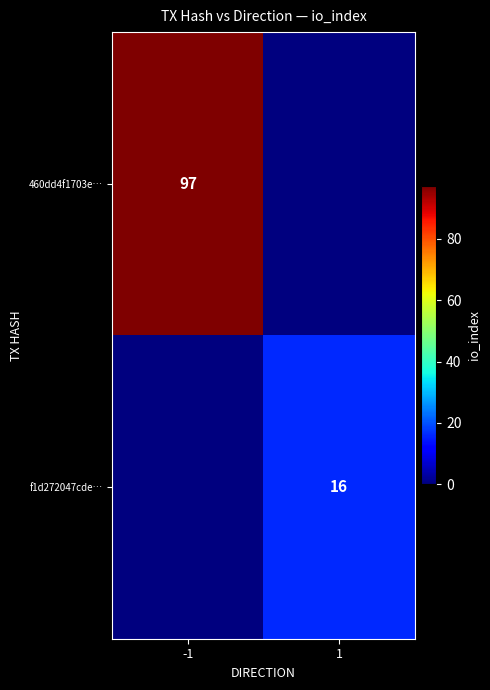

Is the value of f1d272047cde… at 1 greater than the value of 460dd4f1703e… at -1?

No